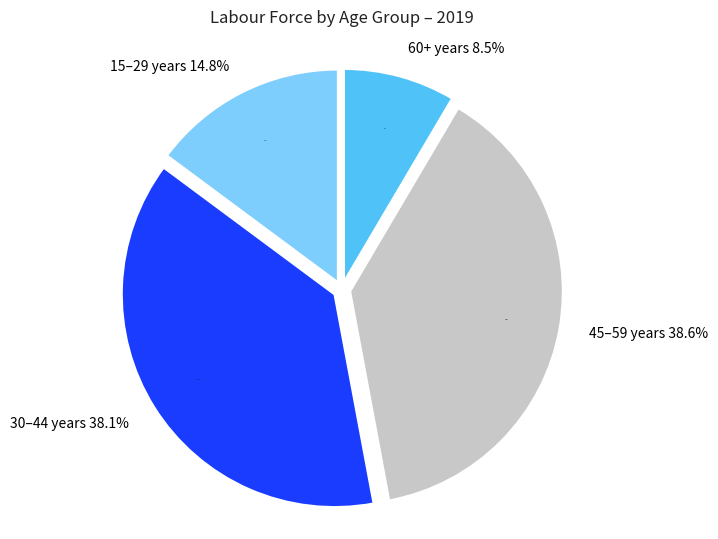

To the nearest percent, what portion does 30–44 years represent?

38%